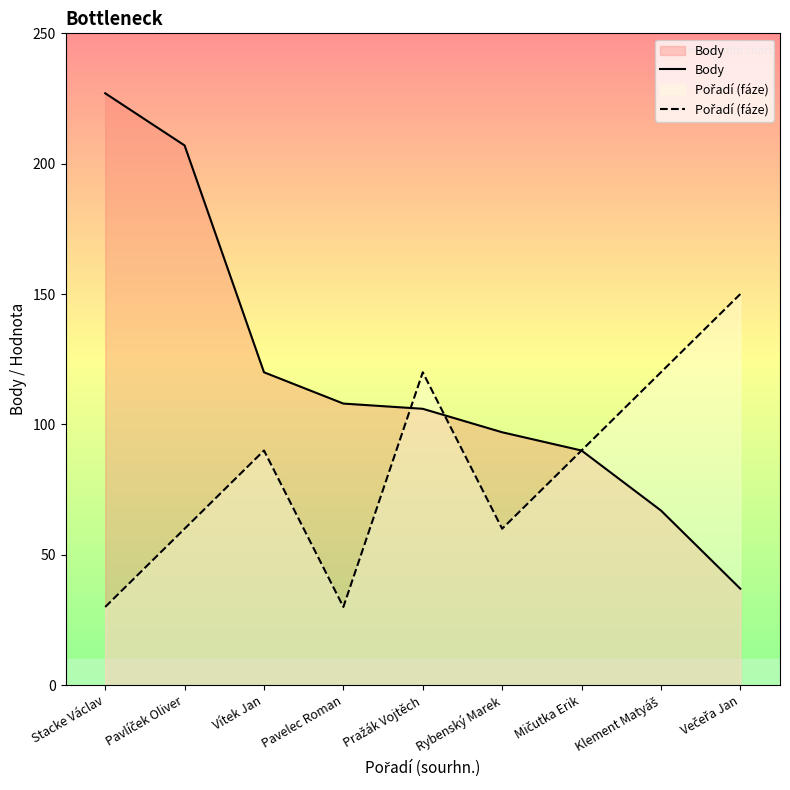

Is the value of Body at Klement Matyáš greater than the value of Pořadí (fáze) at Pavlíček Oliver?

Yes